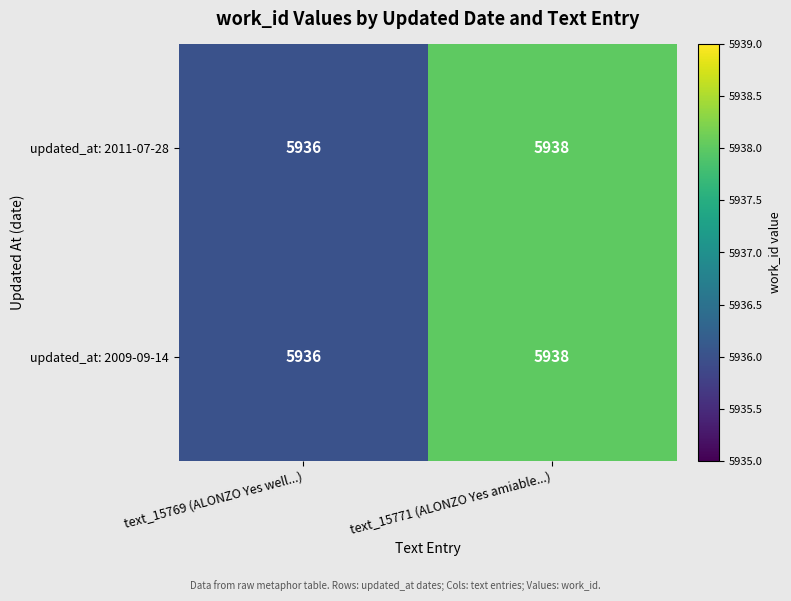

List the labels in order of updated_at: 2011-07-28 value, largest first.

text_15771 (ALONZO Yes amiable...), text_15769 (ALONZO Yes well...)